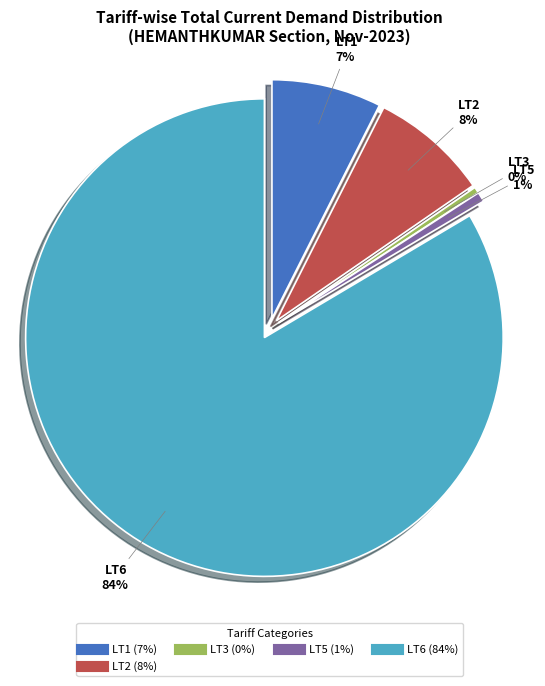

Which slice represents more than half of the pie?

LT6